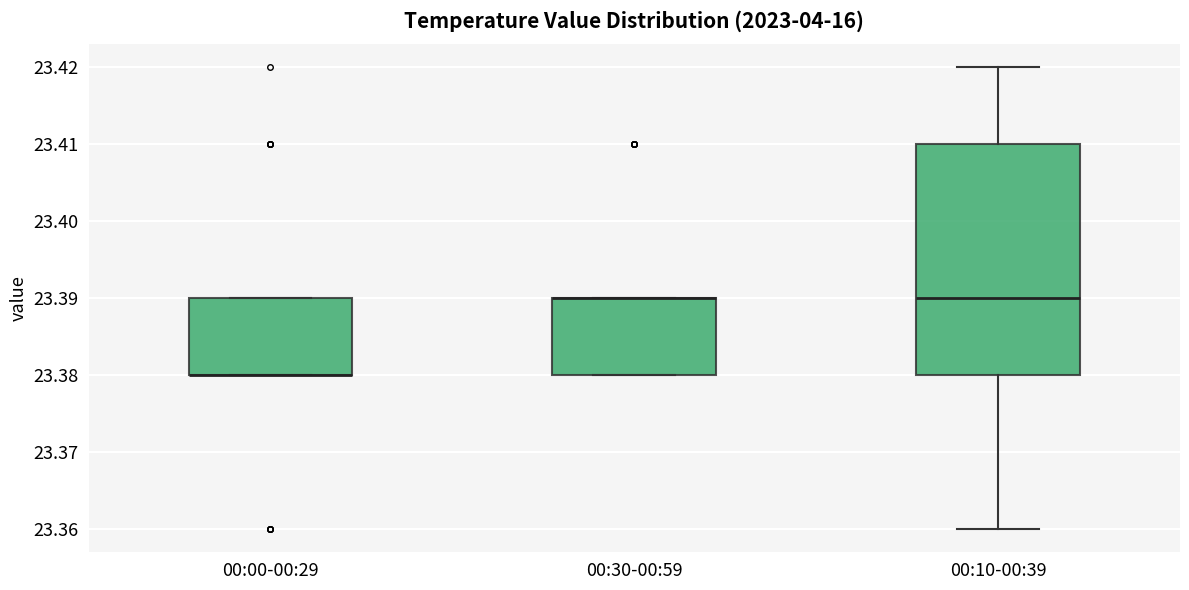

Which box is the tallest, from its lower edge to its upper edge?

00:10-00:39